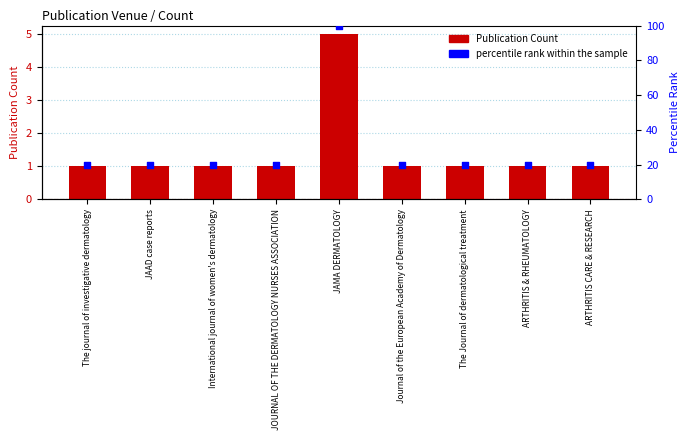

What are all the series names shown in the legend?

Publication Count, percentile rank within the sample